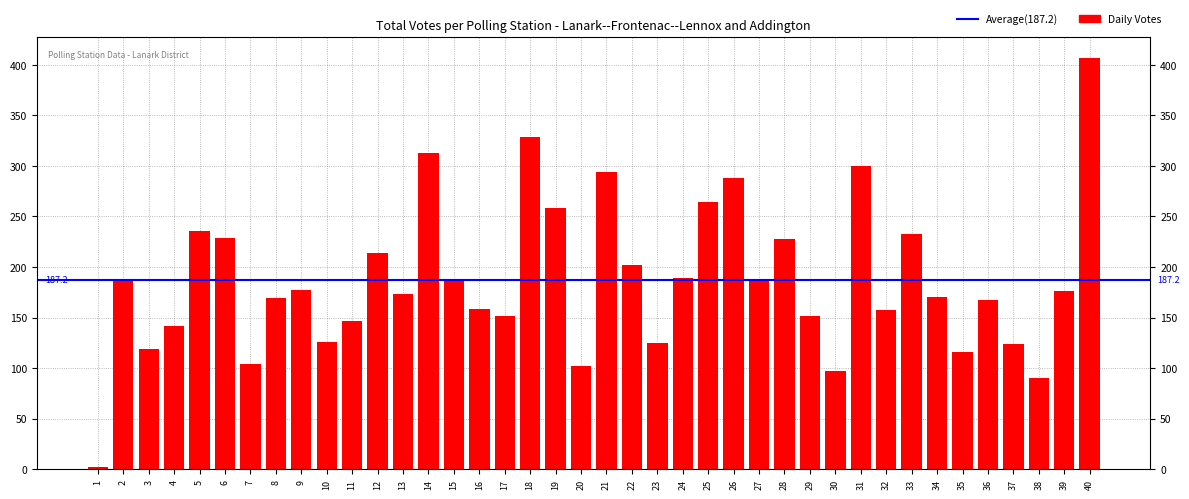

What is the difference between the values at 18 and 16?

171